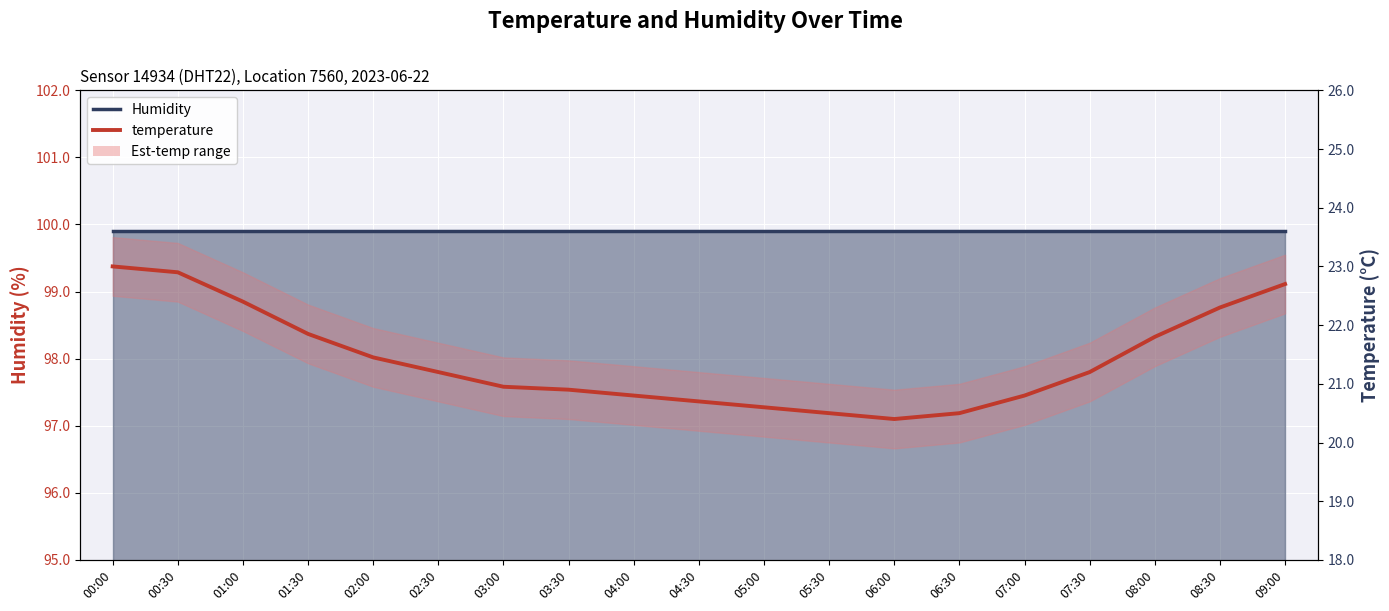

List the labels in order of temperature value, smallest first.

06:00, 05:30, 06:30, 05:00, 04:30, 04:00, 07:00, 03:30, 03:00, 02:30, 07:30, 02:00, 08:00, 01:30, 08:30, 01:00, 09:00, 00:30, 00:00